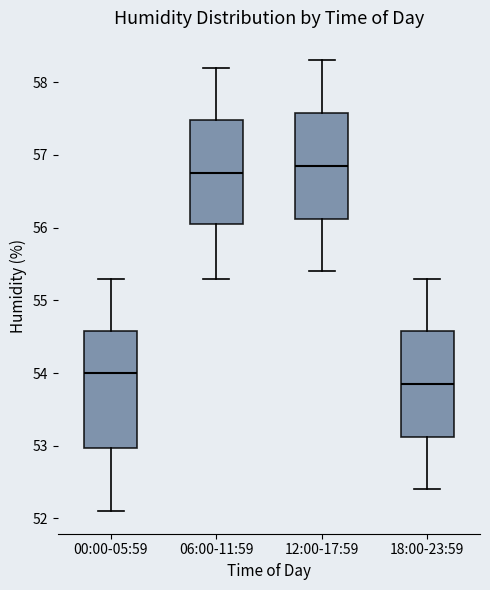

Reading left to right, transcribe this box plot: for each box, give where its median line is, the range the box spans, and where its two whiskers end, as read against the y-axis. The values are not printed on the chart, so give them approximately, as read against the axis.

00:00-05:59: median 54.0, box 53.0 to 54.6, whiskers 52.1 to 55.3
06:00-11:59: median 56.8, box 56.1 to 57.5, whiskers 55.3 to 58.2
12:00-17:59: median 56.9, box 56.1 to 57.6, whiskers 55.4 to 58.3
18:00-23:59: median 53.9, box 53.1 to 54.6, whiskers 52.4 to 55.3